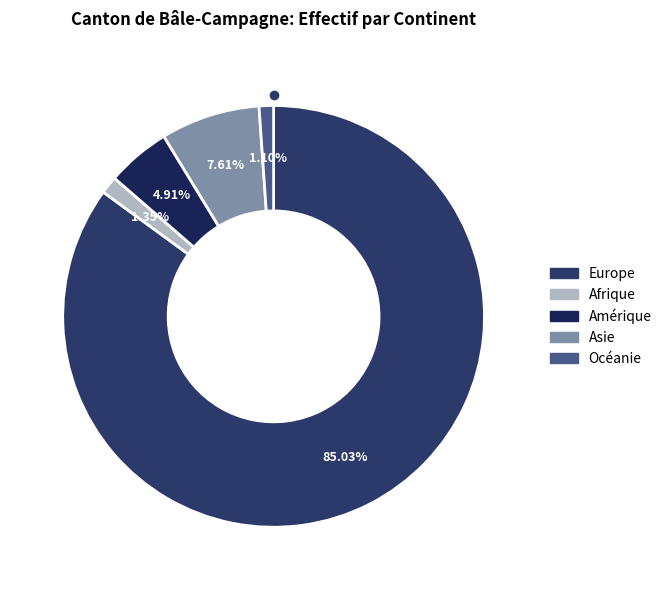

Which has a higher value, Europe or Amérique?

Europe